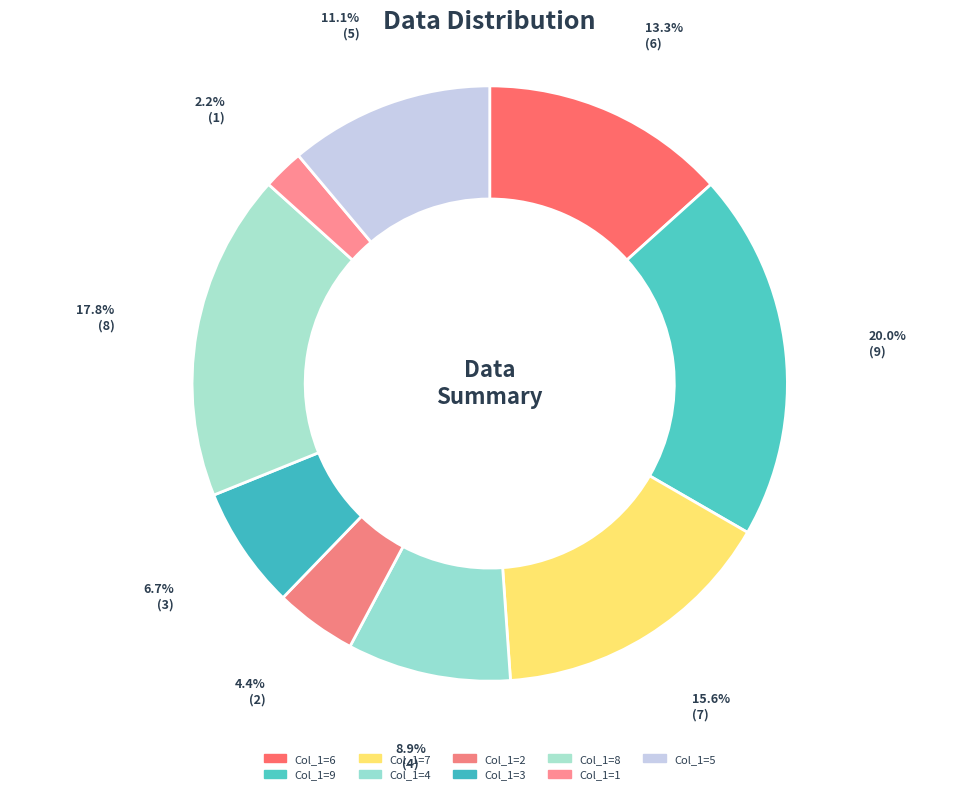

How many segments does this pie chart have?

9